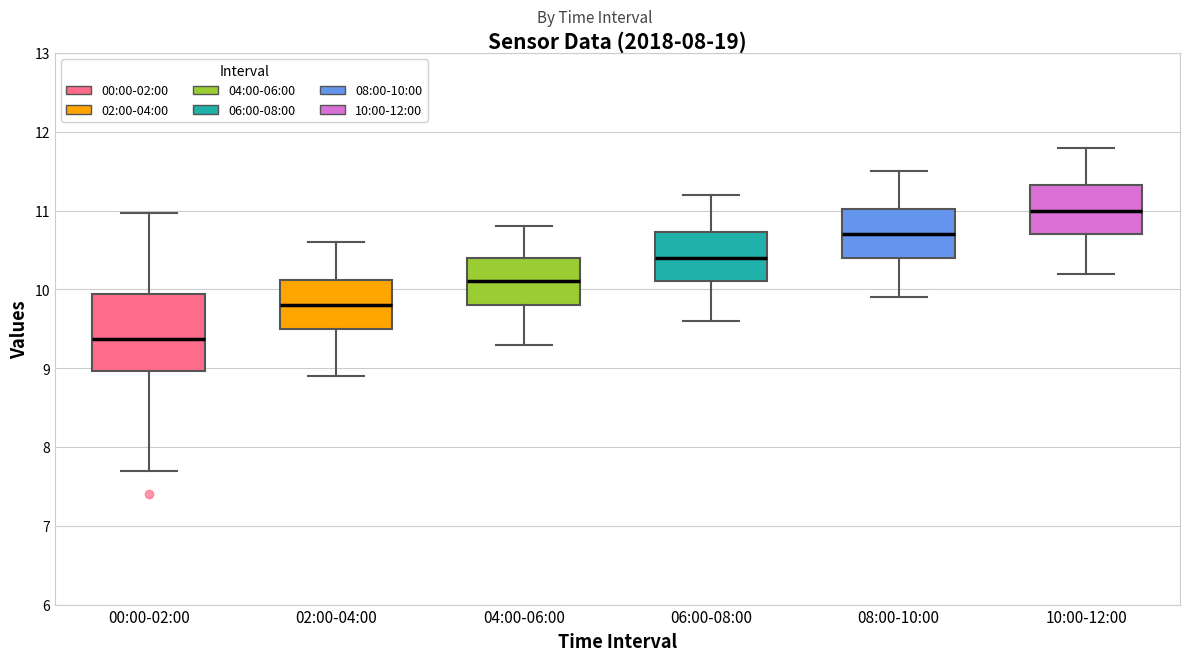

Which box's median line is the highest?

10:00-12:00